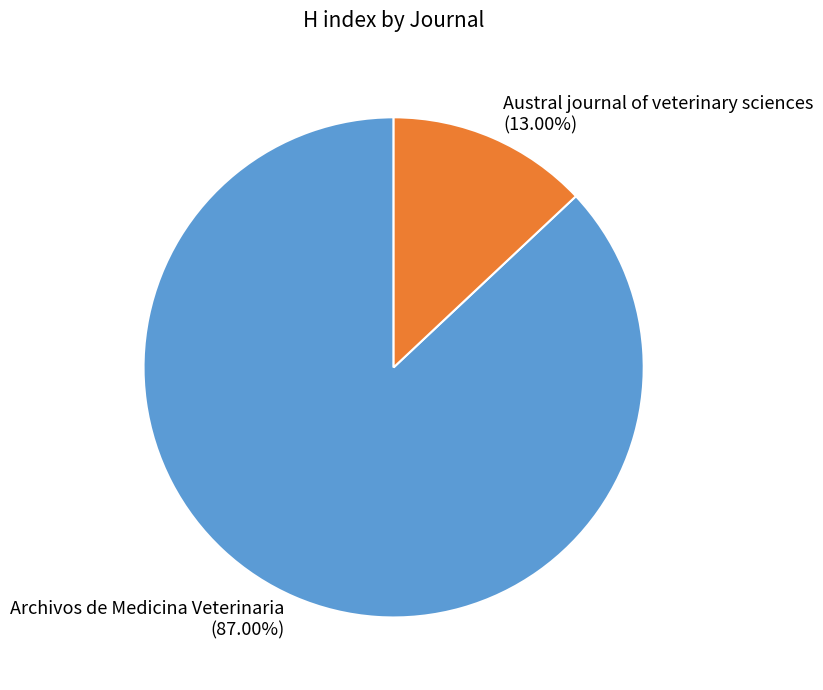

Count the number of slices in the pie.

2